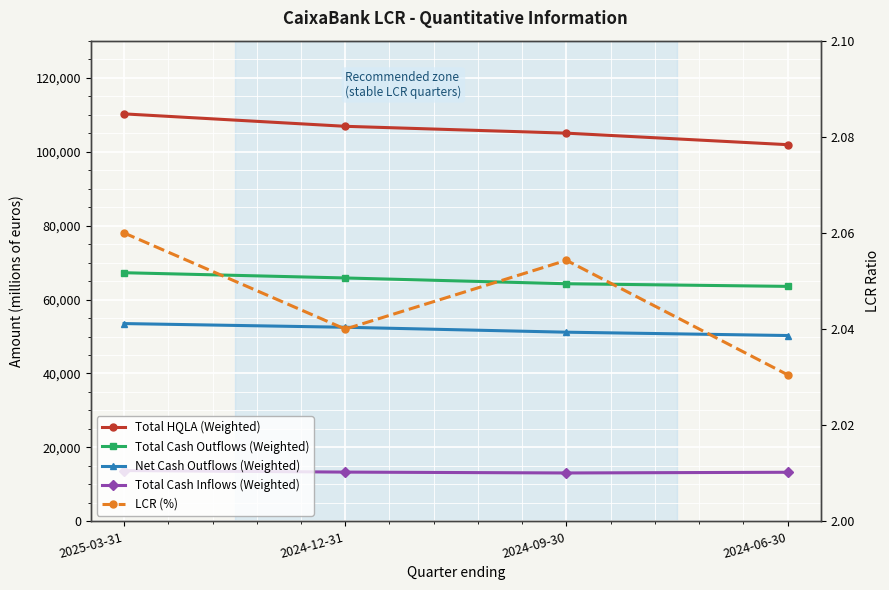

At how many categories does at least one series exceed 7895?

4